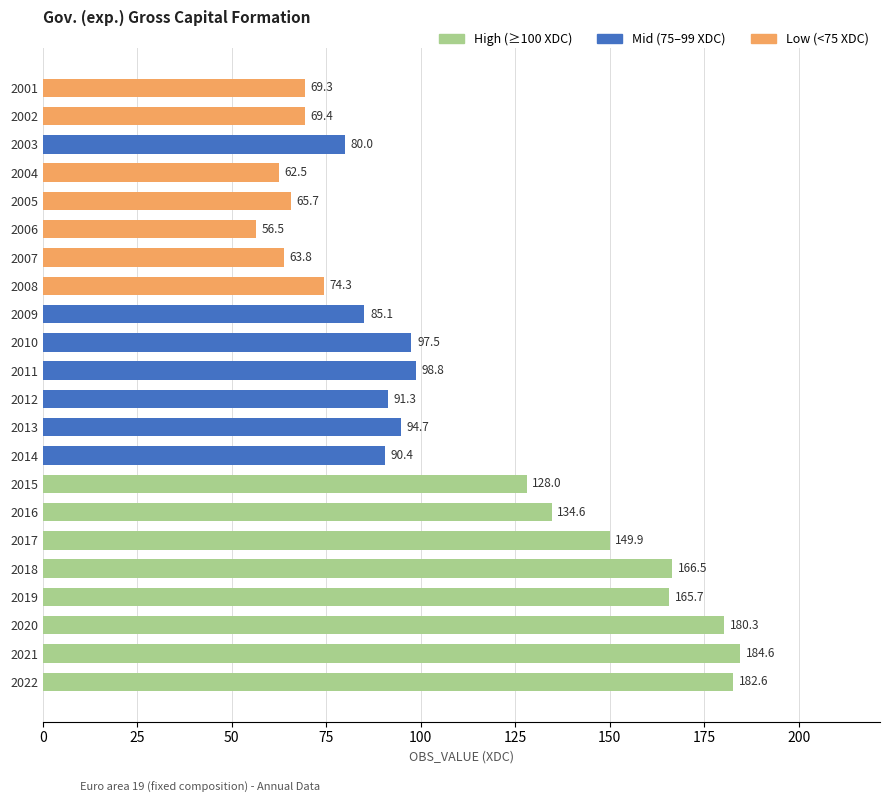

The value at 2004 is 86.5. True or false?

False